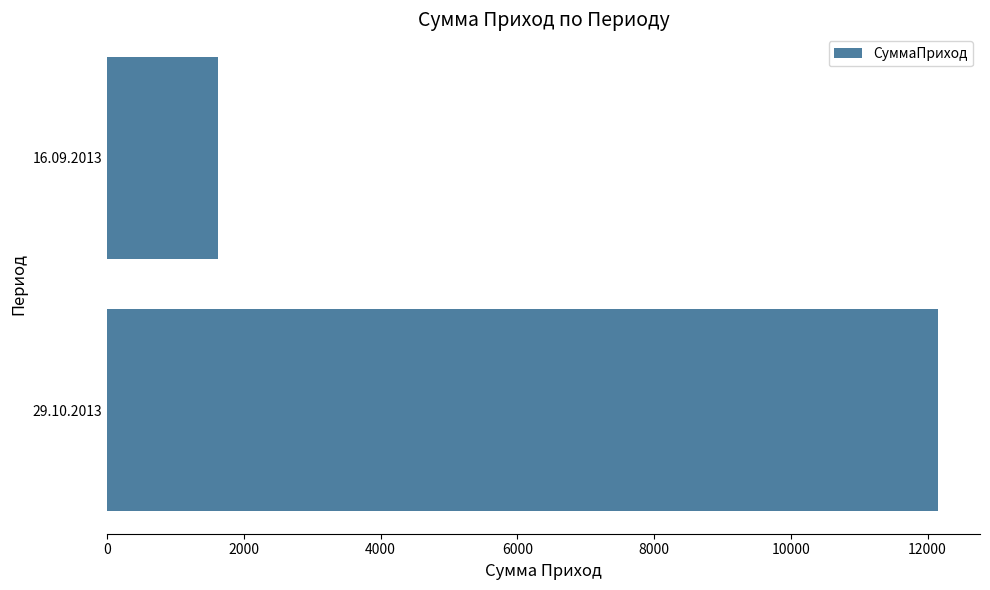

What is the minimum value shown in the chart?

1621.2